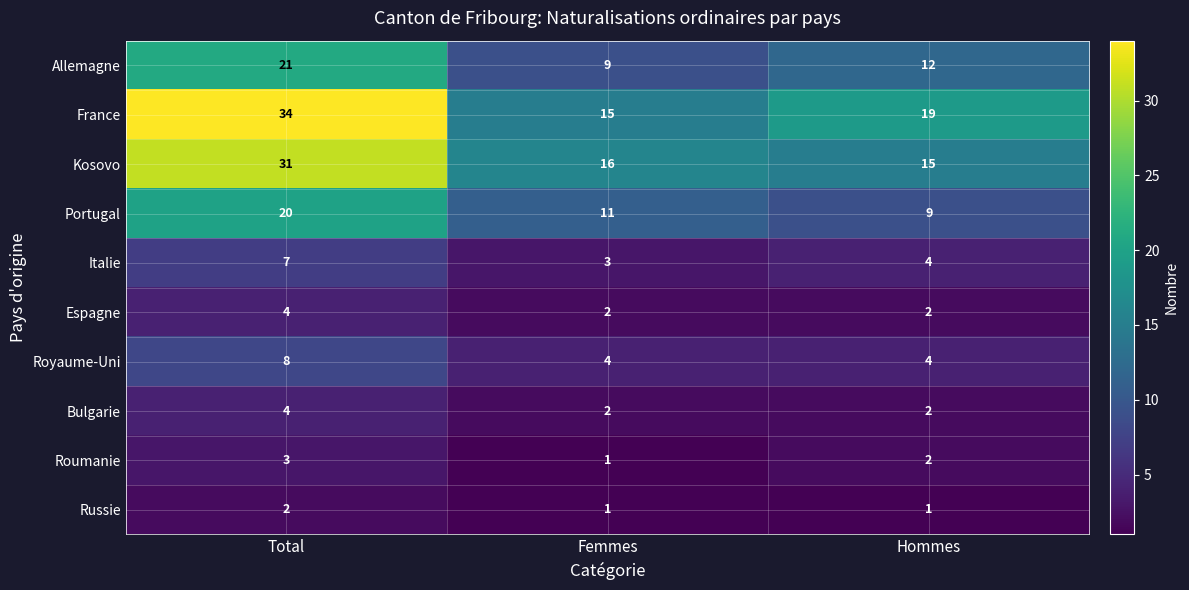

Where does the Allemagne series first go above 12?

Total